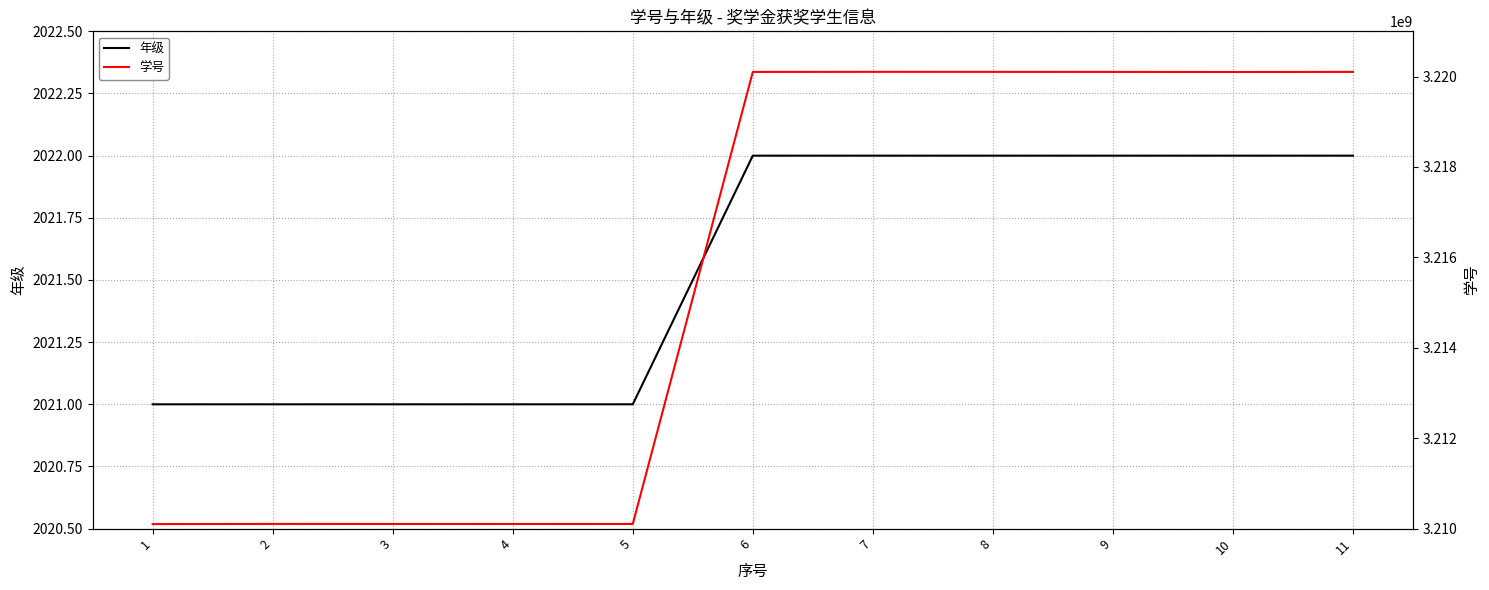

How many interior local valleys does the 学号 series have?

2